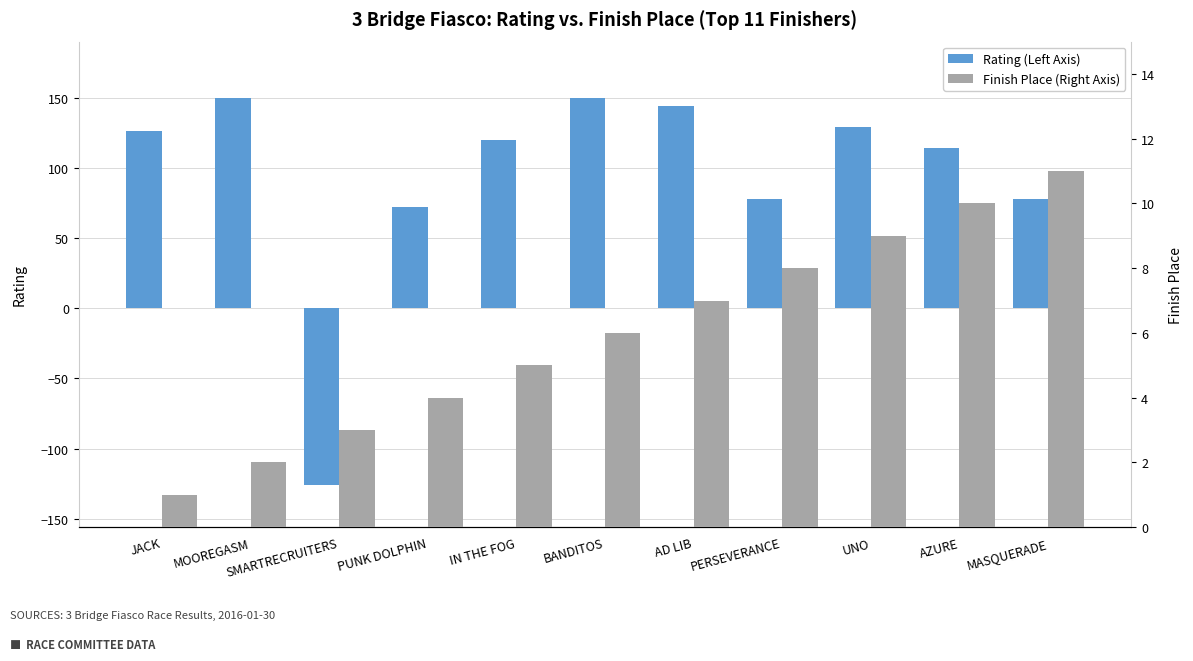

What are all the series names shown in the legend?

Rating (Left Axis), Finish Place (Right Axis)